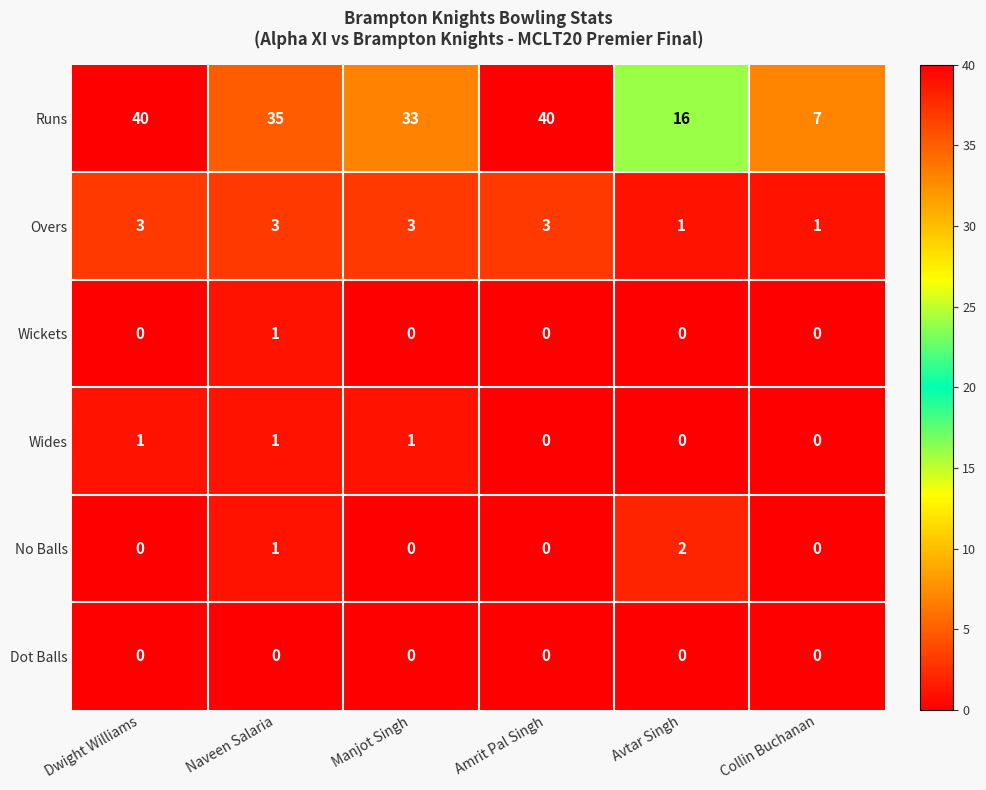

The Wides series shows 1 at Dwight Williams. True or false?

True